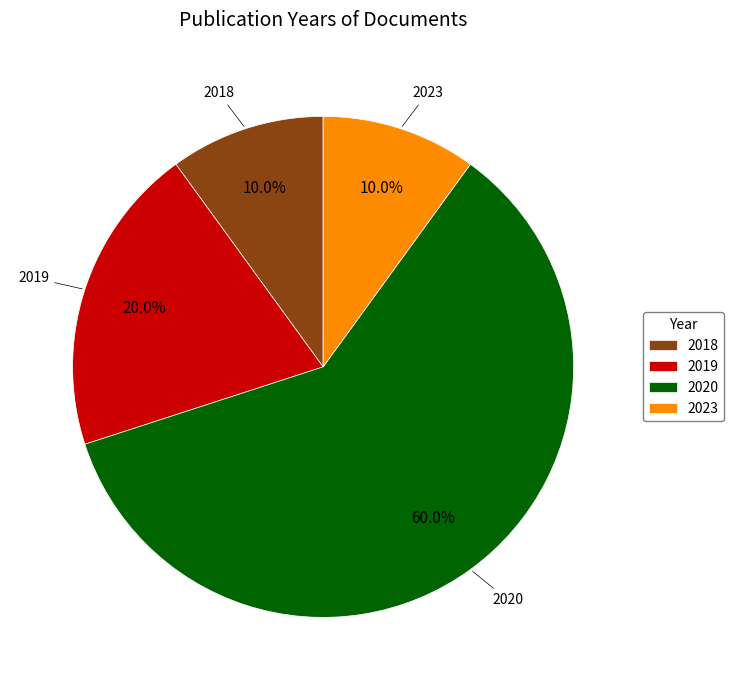

Which slice represents more than half of the pie?

2020